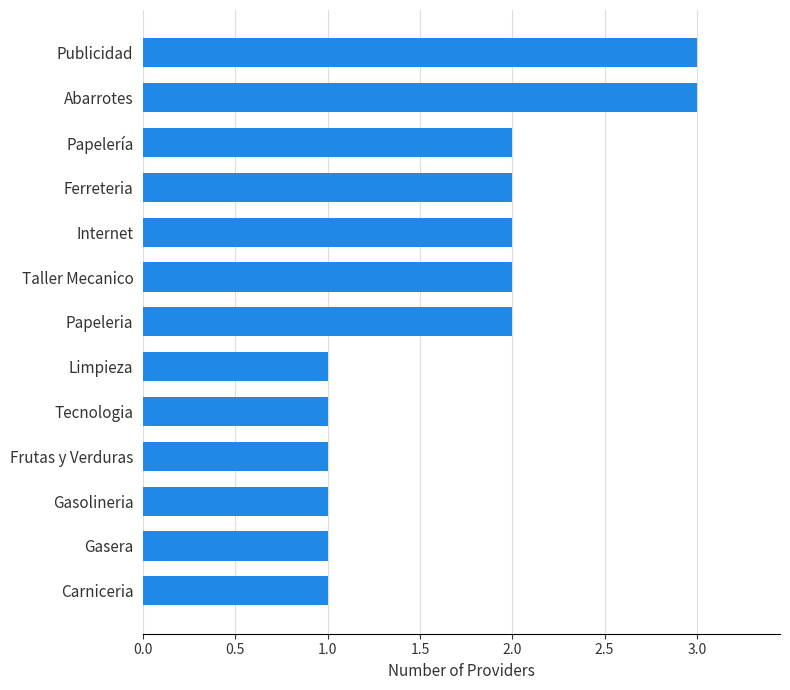

True or false: the data shows 1 at Internet.

False